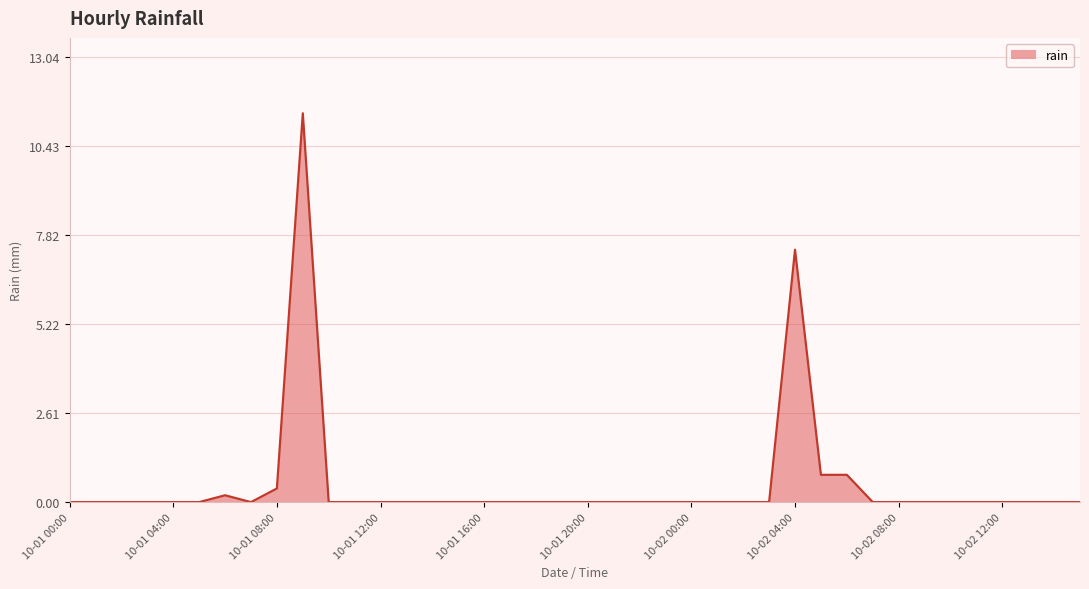

What is the maximum value shown in the chart?

11.4